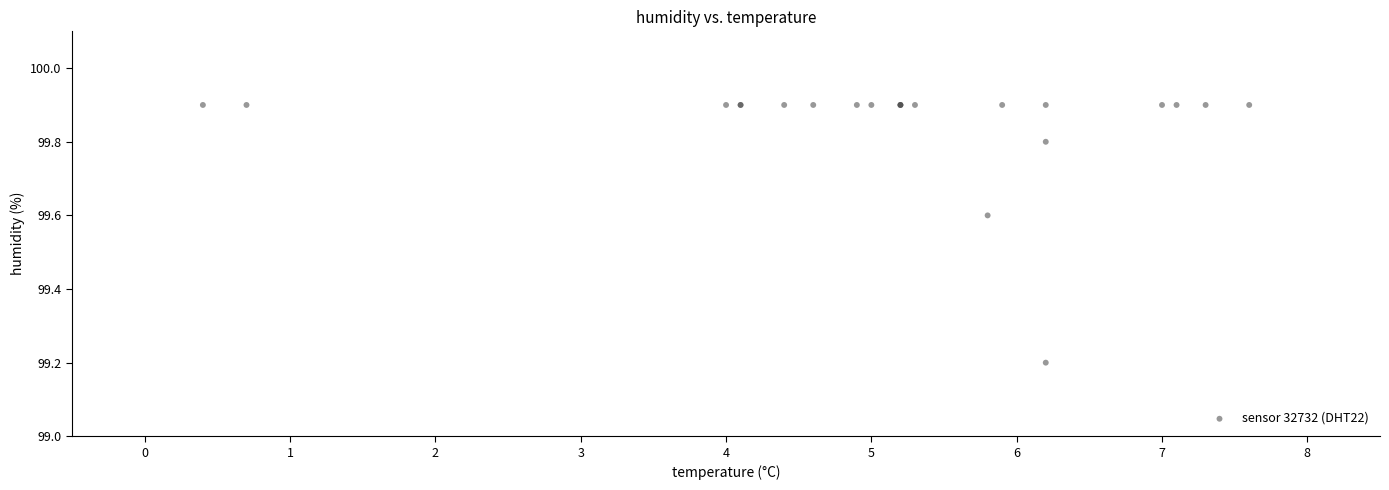

What Y value in the scatter plot is closest to 99?

99.2